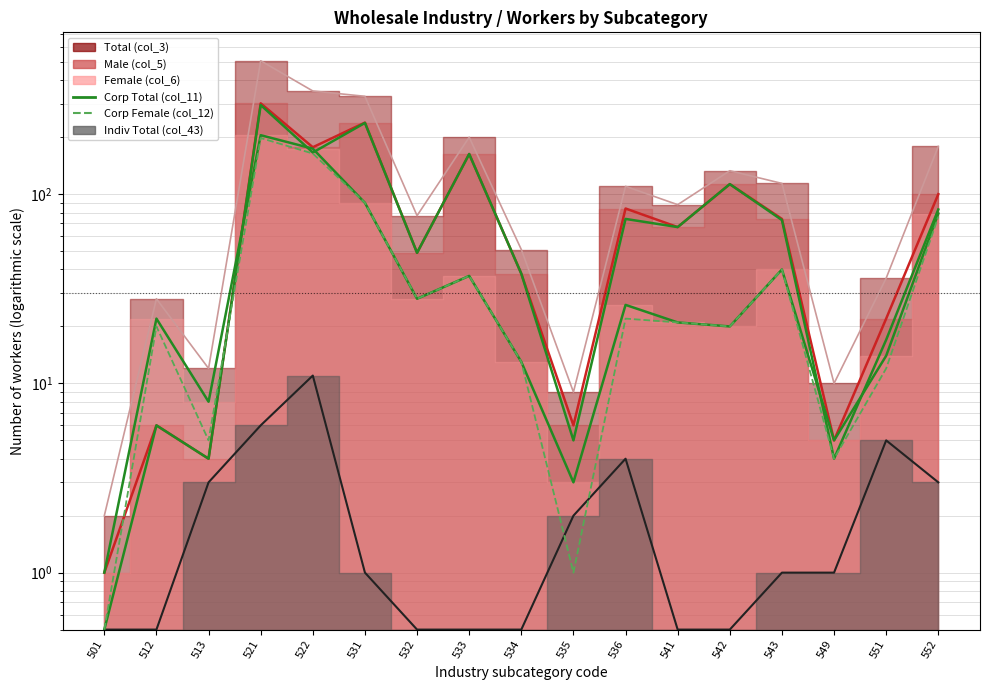

What is the value of the Corp Total (col_11) point at the 17th from the left?

83.0